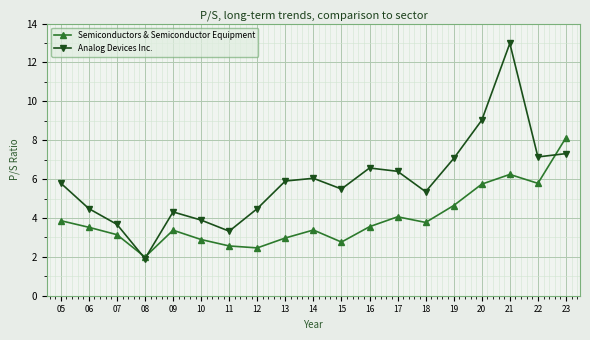

Rank the series at 19 from highest to lowest value.

Analog Devices Inc., Semiconductors & Semiconductor Equipment